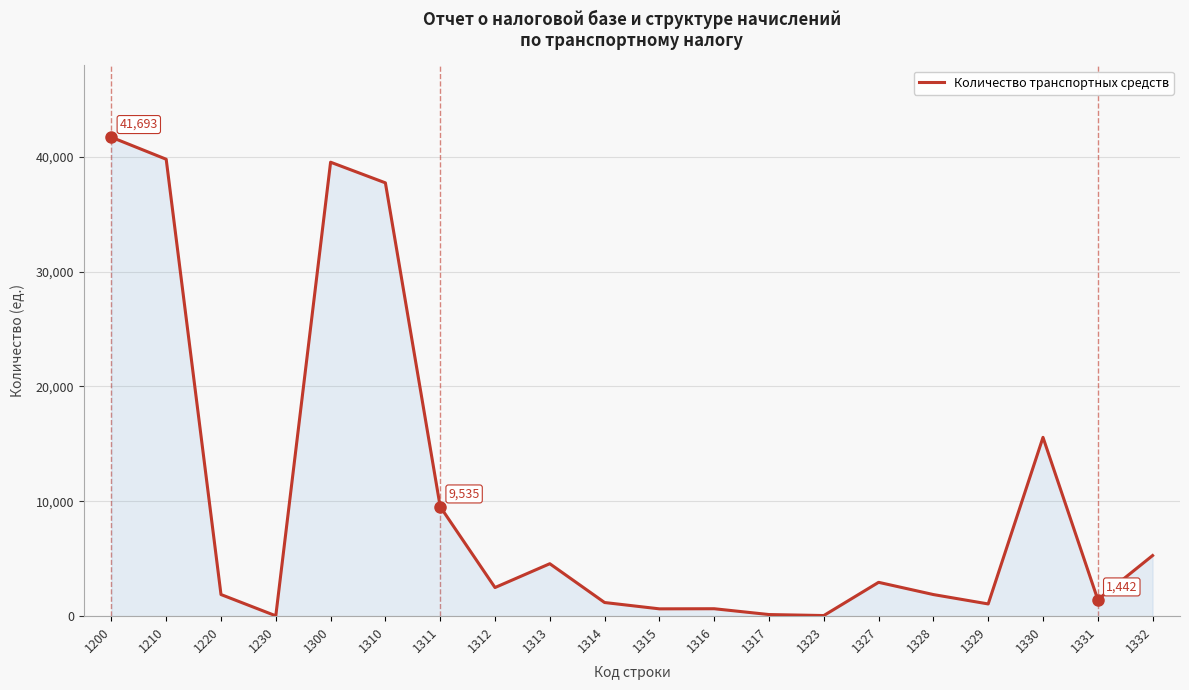

What is the change in value from 1310 to 1328?

-35841